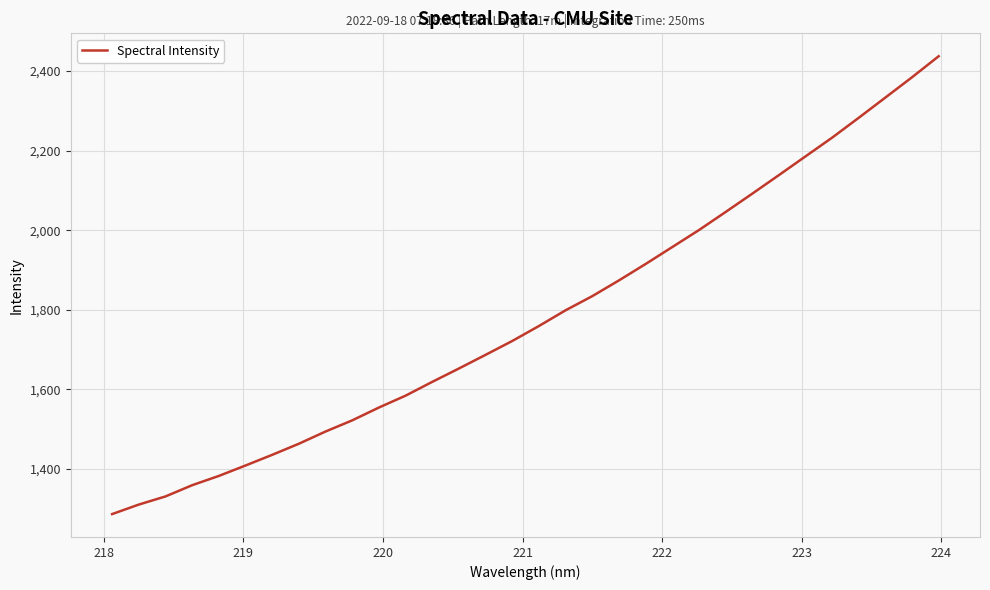

What is the difference between the maximum and minimum values?

1150.5